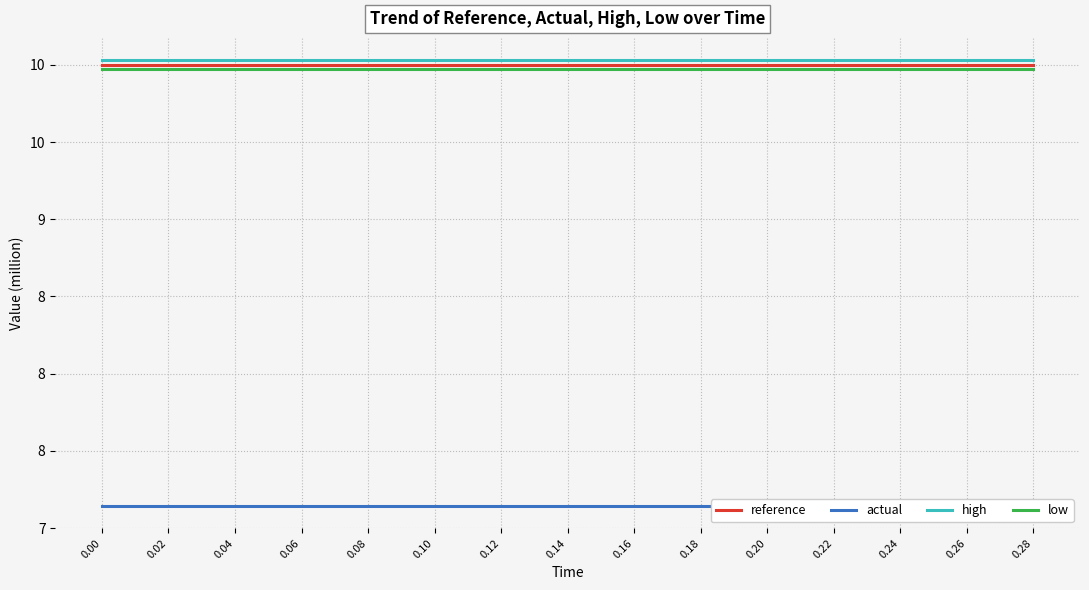

Which series has the largest total across all categories?

high